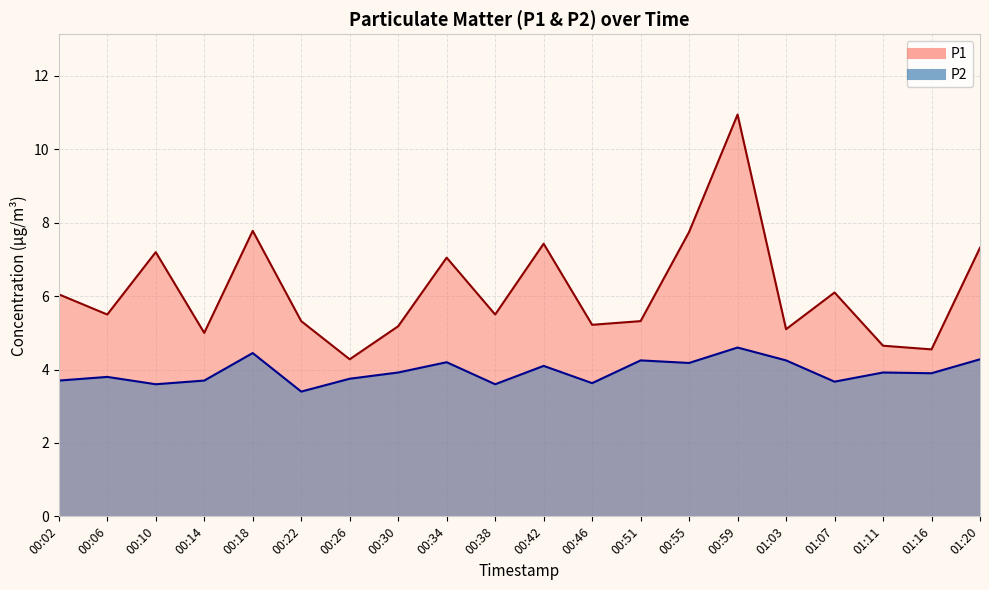

What is the maximum value shown in the chart?

10.9